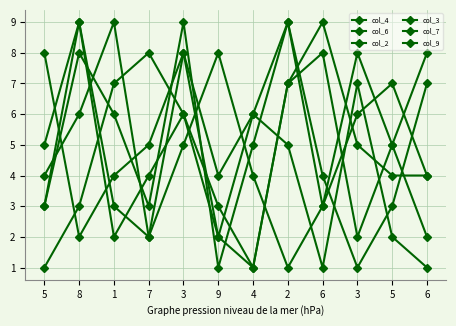

Between 1 and 6, which is larger?

1